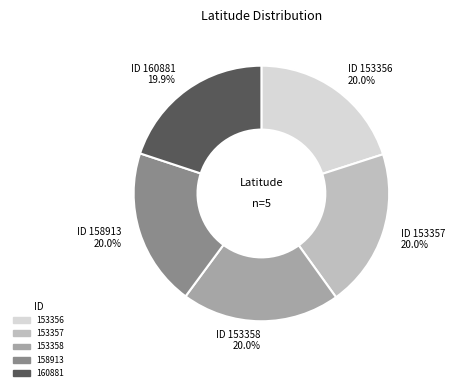

How many slices are in this pie chart?

5